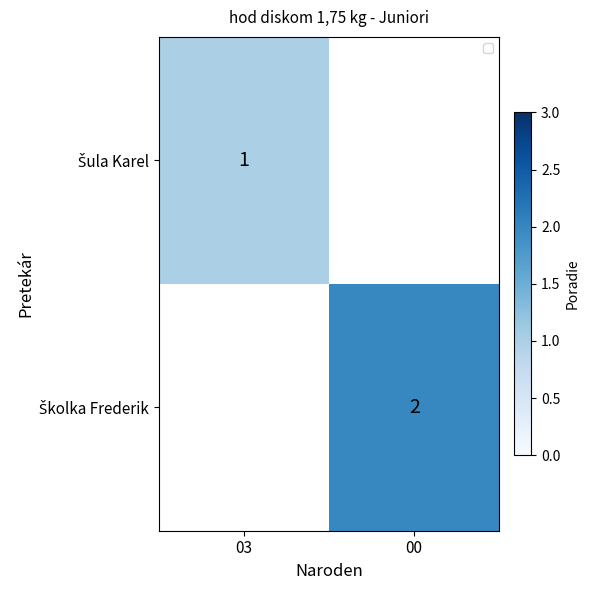

Count the number of categories in the chart.

2